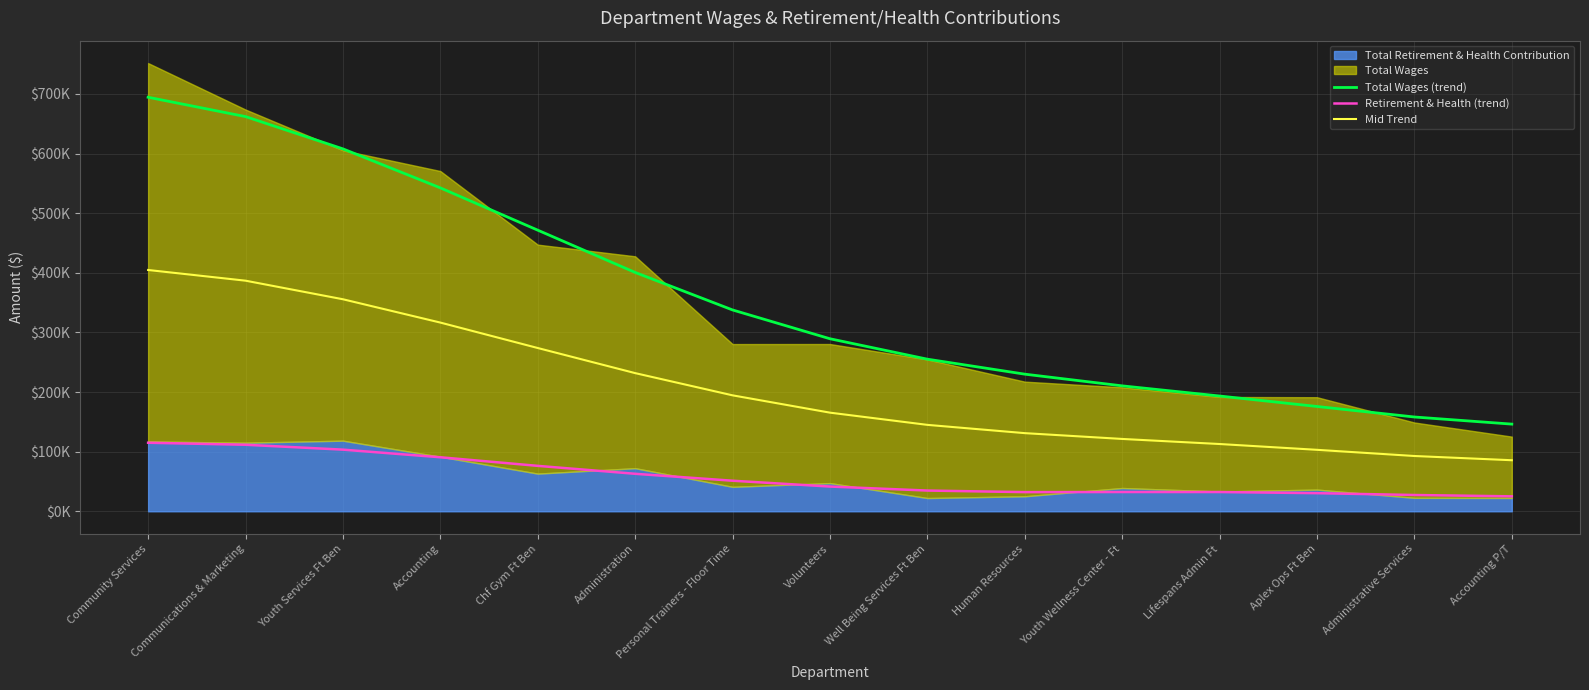

Where does the Mid Trend series first go above 165406?

Community Services